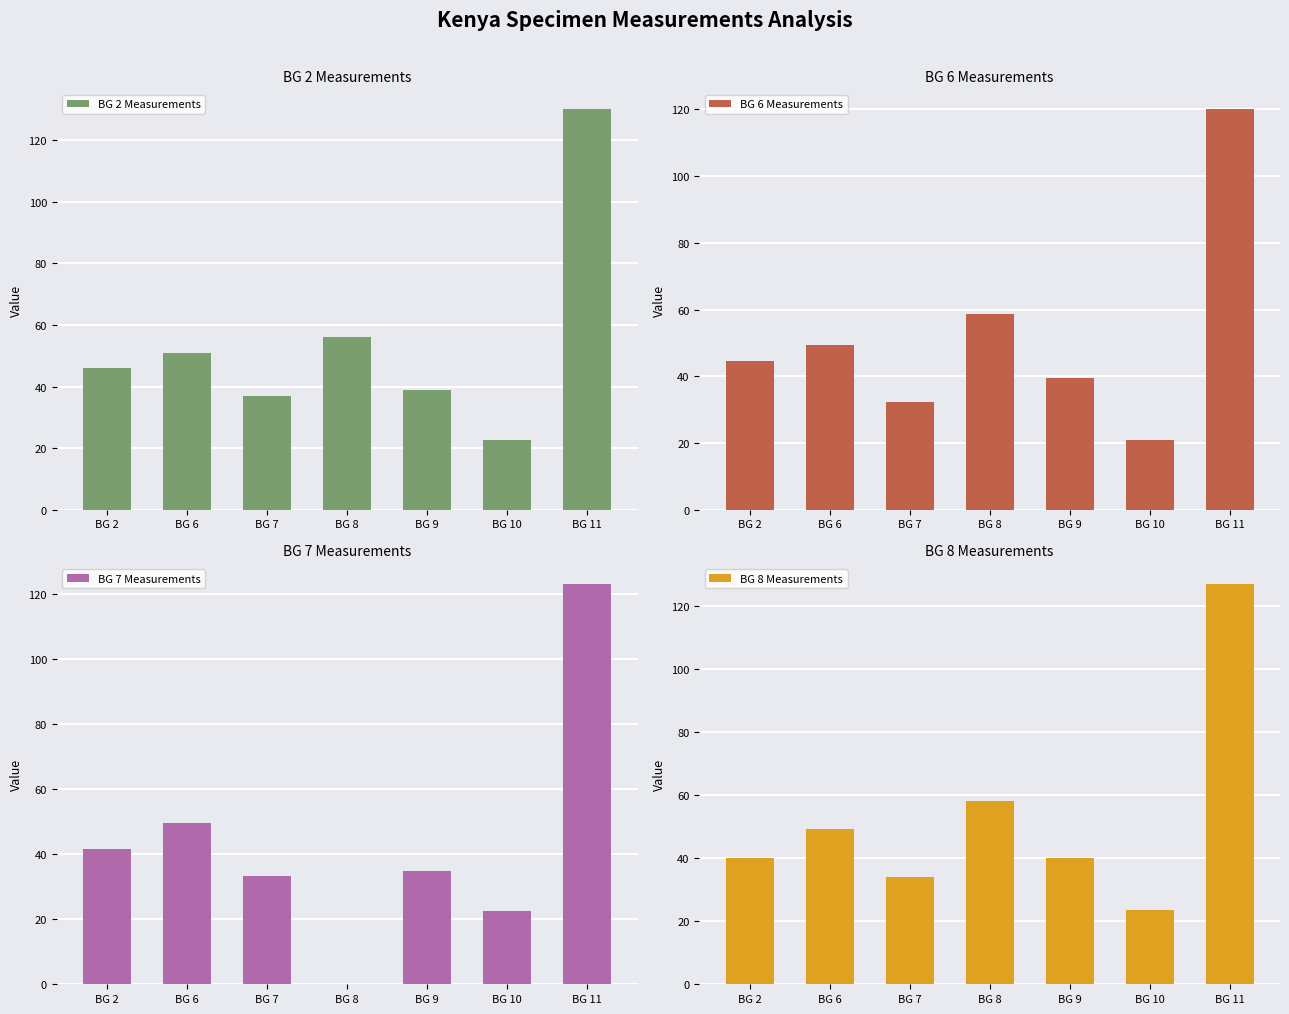

What is the sum of all BG 6 Measurements values?

365.5